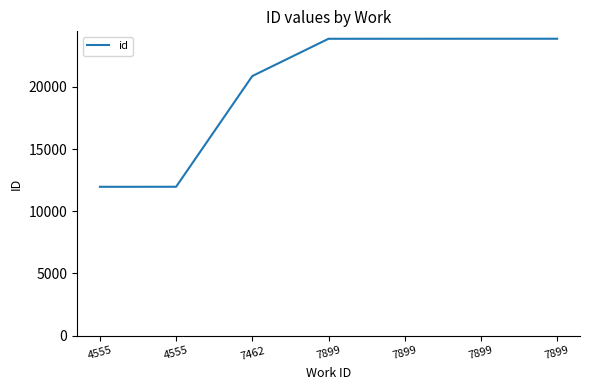

The value at 4555 is 4079. True or false?

False